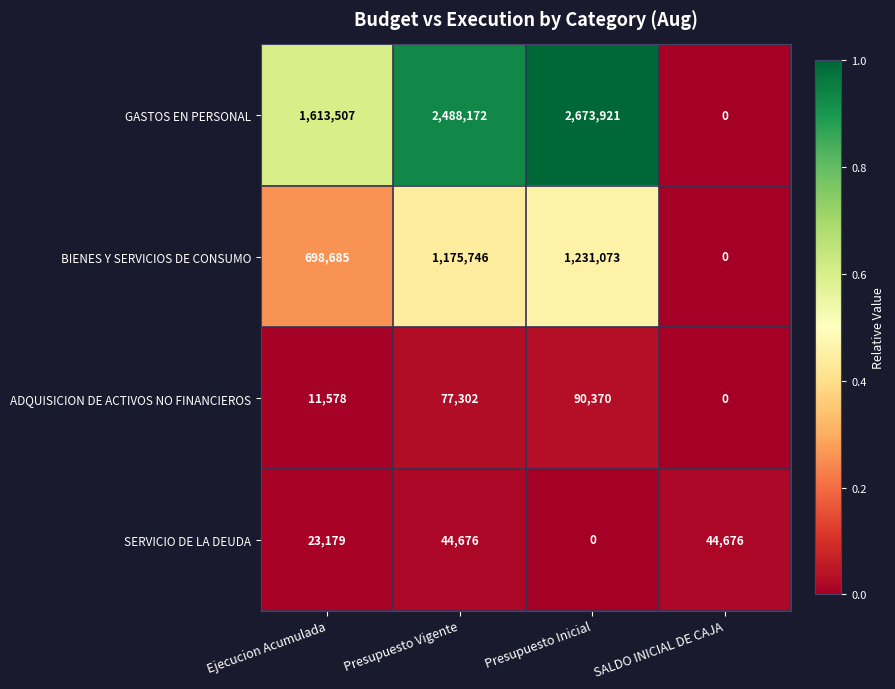

What is the total value across all series at Ejecucion Acumulada?

2346949